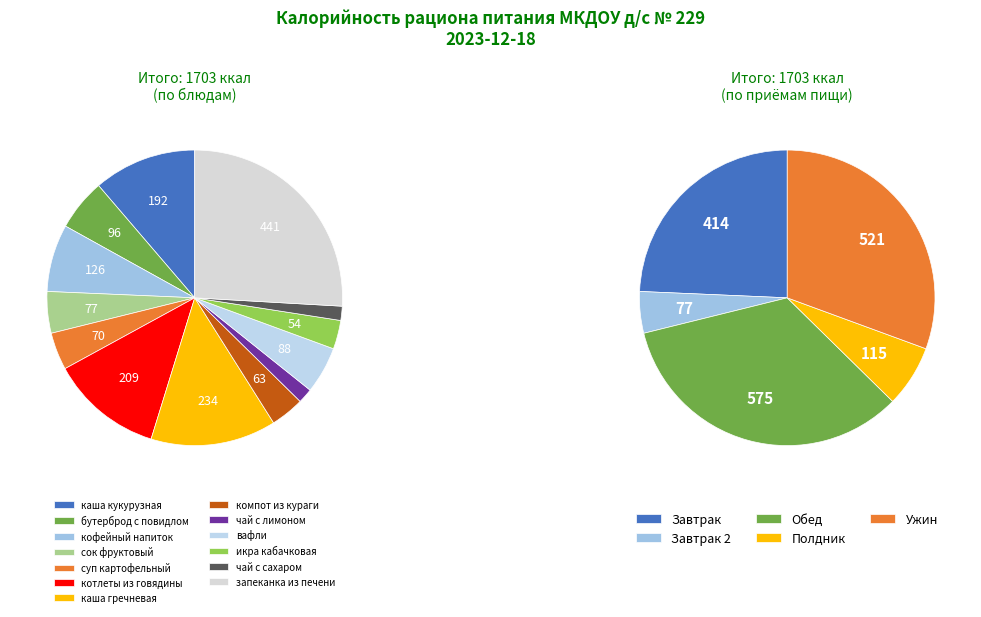

Which slice is the largest?

Ужин (запеканка из печени)